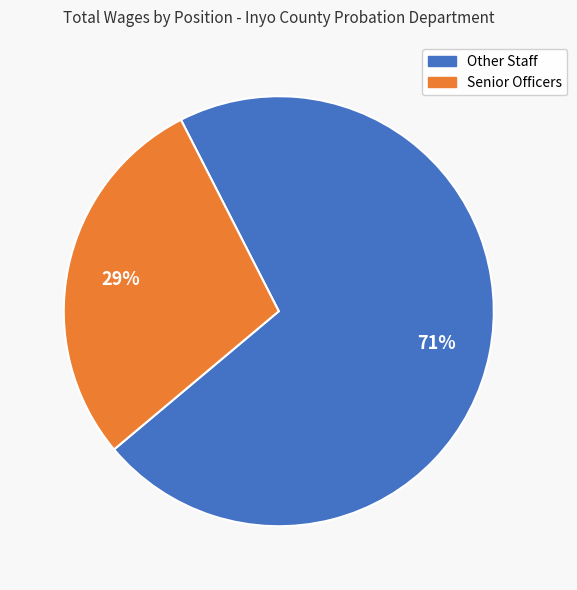

How many slices are in this pie chart?

2